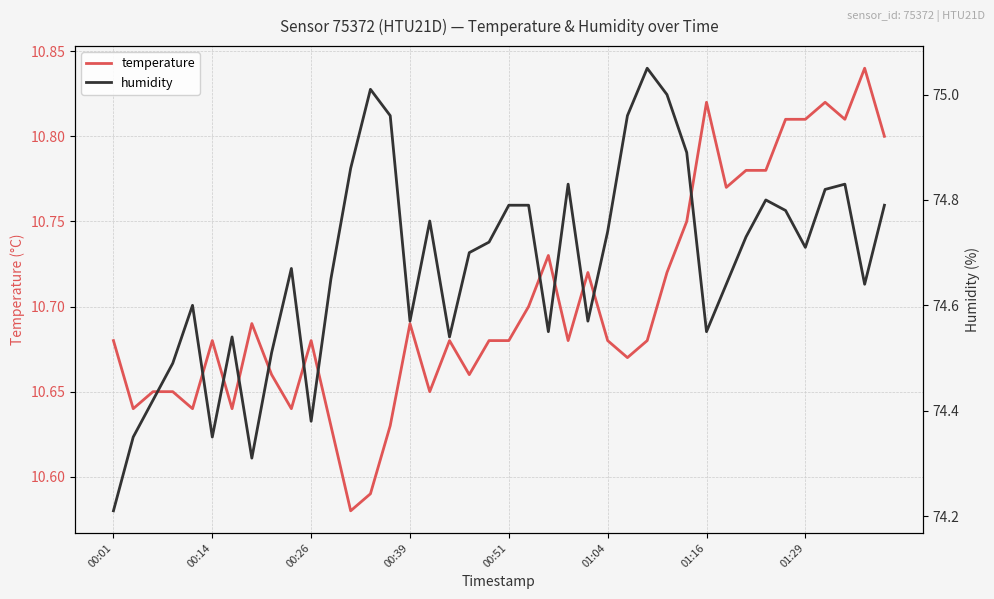

What is the smallest value displayed?

10.6